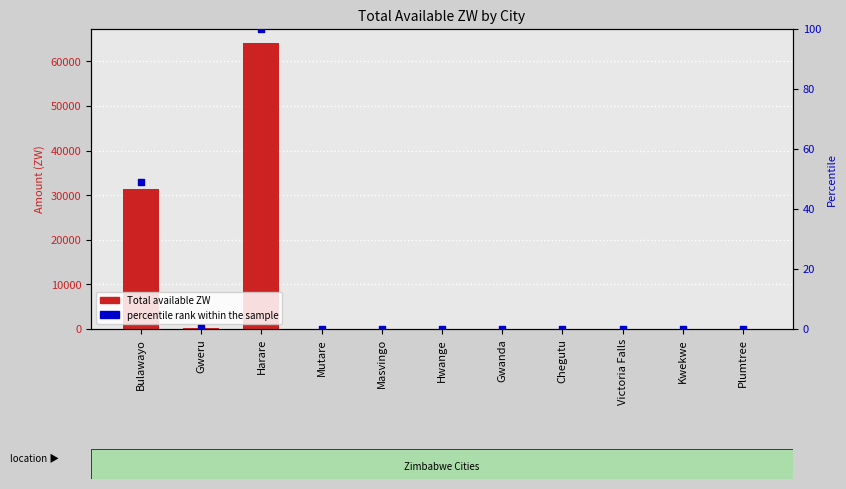

At which category is the sum across all series the highest?

Harare